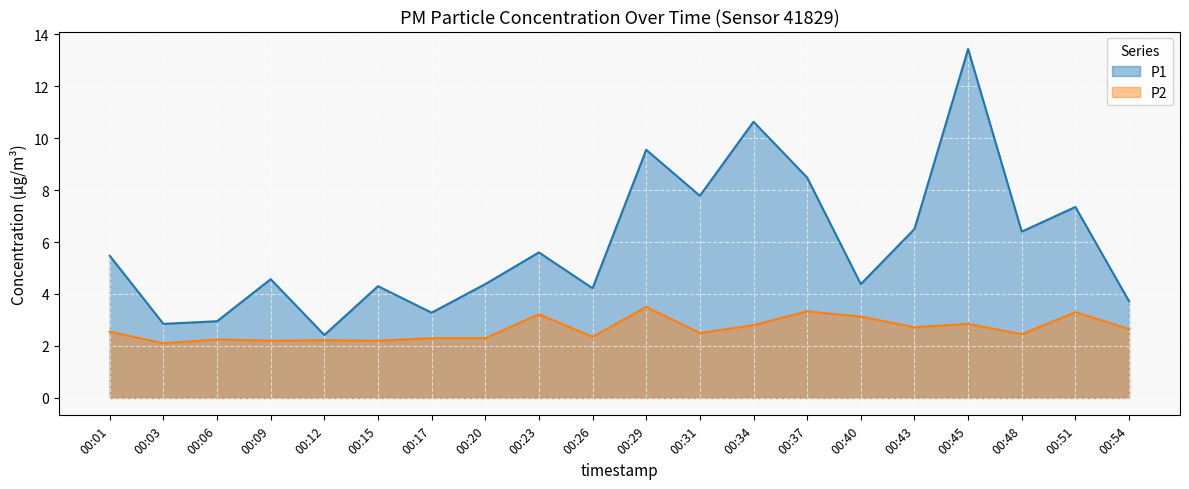

What is the value of the P2 point at the 6th from the left?

2.2